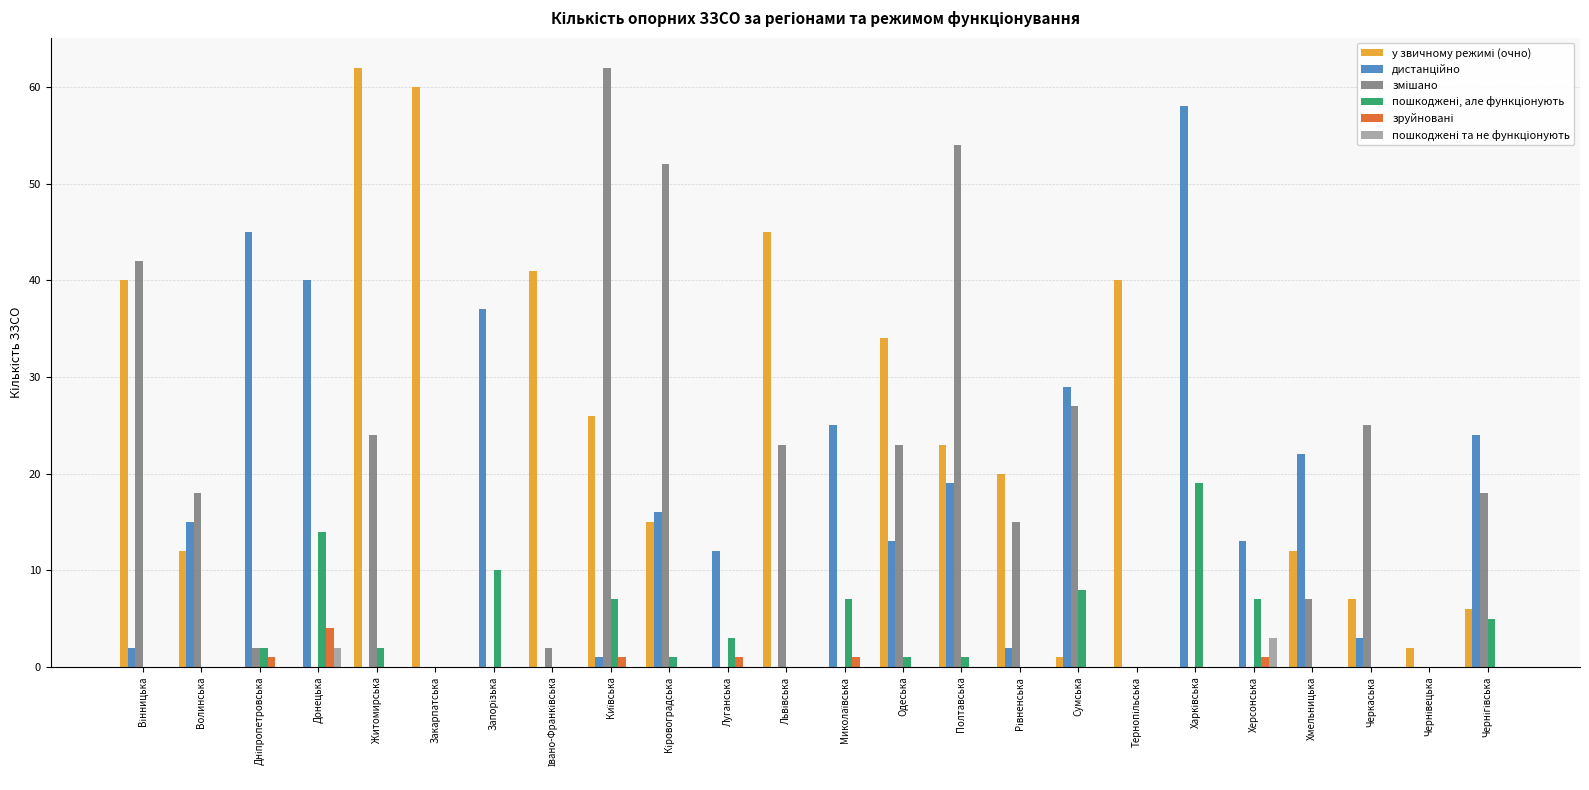

What is the maximum value shown in the chart?

62